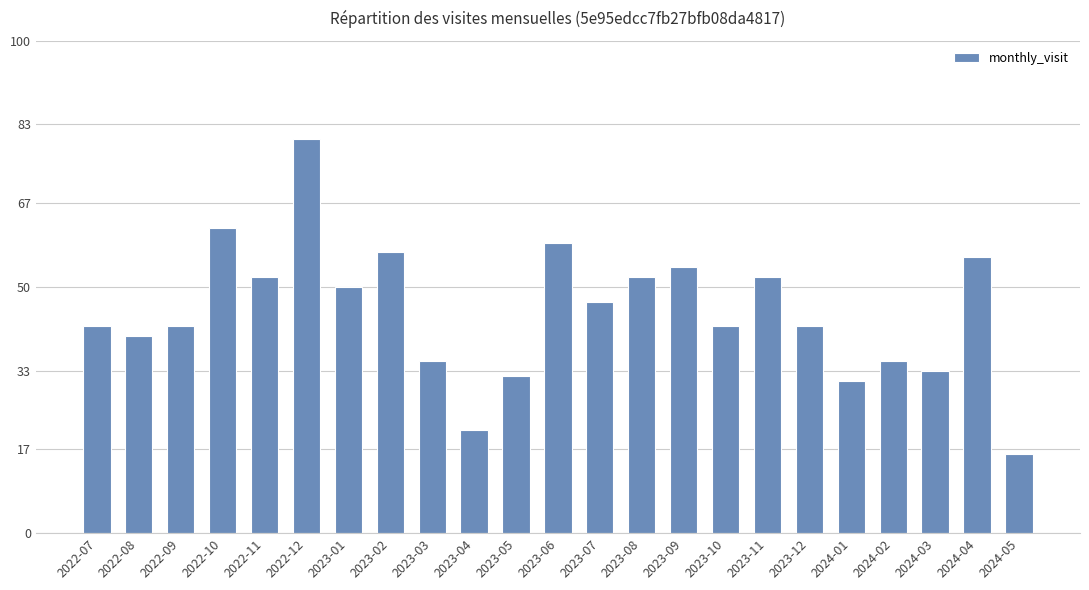

What is the difference between the values at 2022-09 and 2023-06?

17